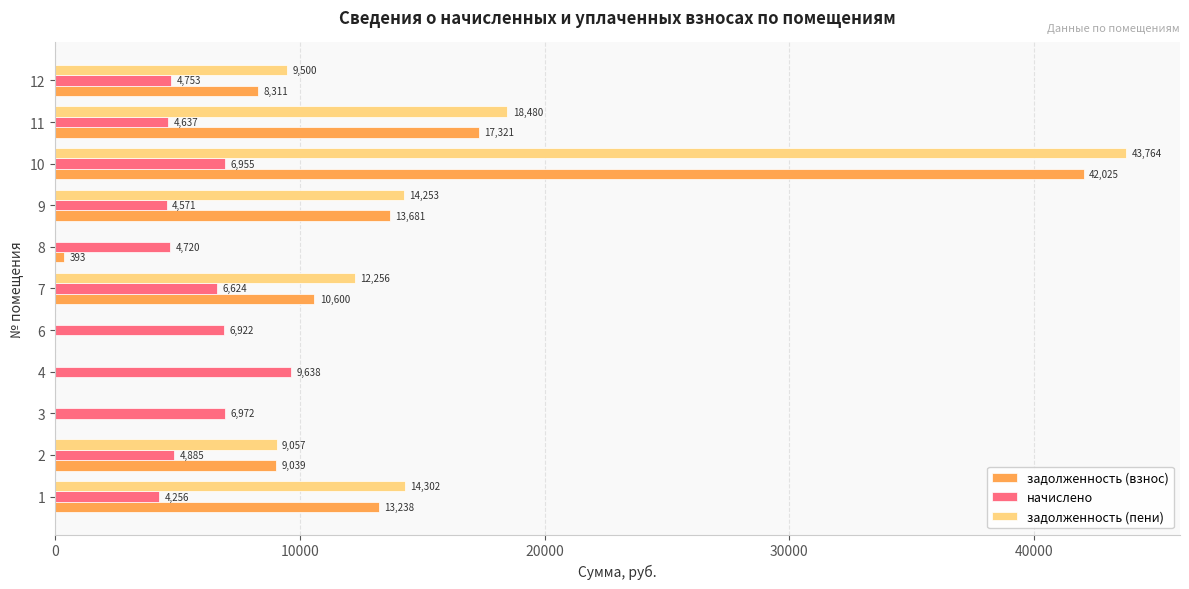

At which category is the sum across all series the highest?

10